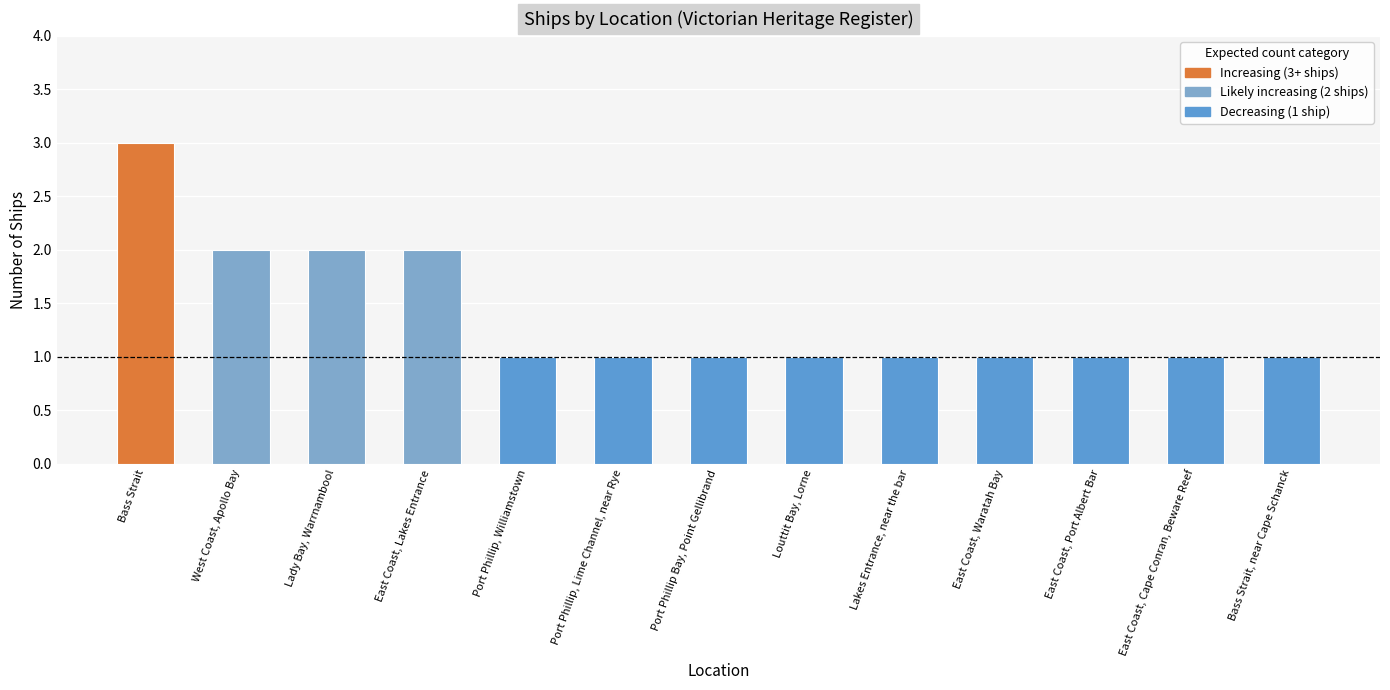

What is the average value?

1